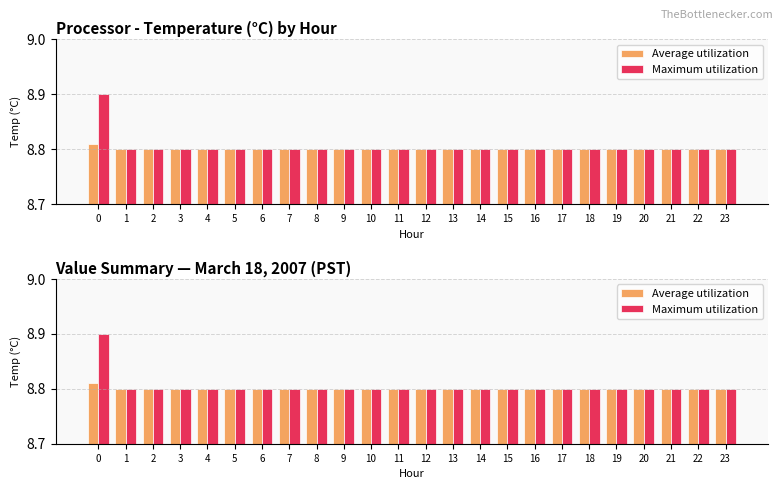

What is the total value across all series at 9?

17.6